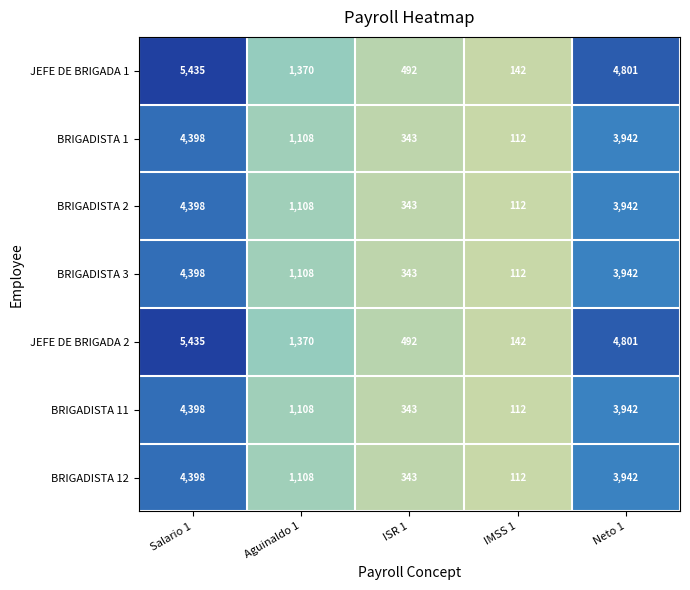

Count the number of categories in the chart.

5